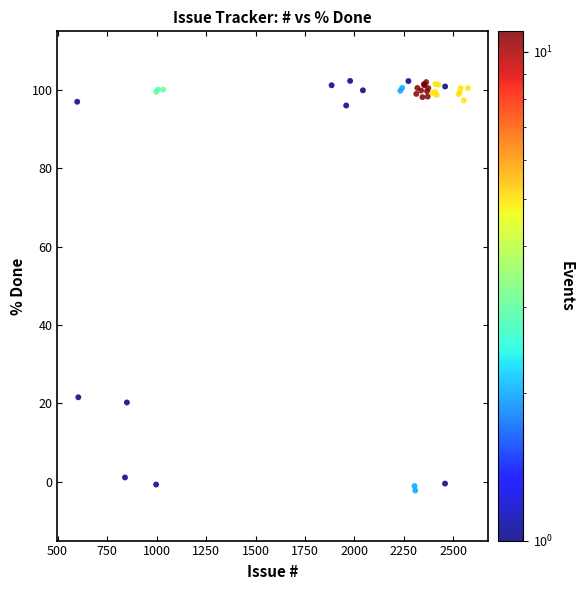

What Y value in the scatter plot is closest to 50?

21.6